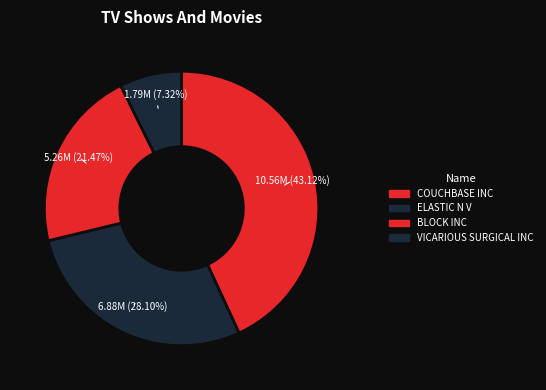

To the nearest percent, what percentage of the pie is VICARIOUS SURGICAL INC?

7%